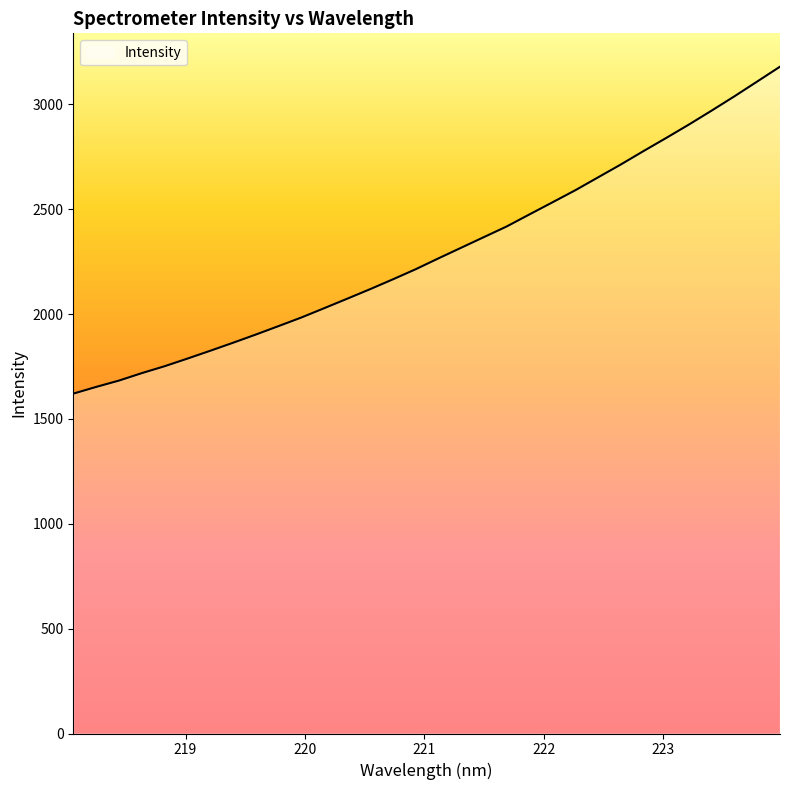

What is the sum of all values?

73463.6